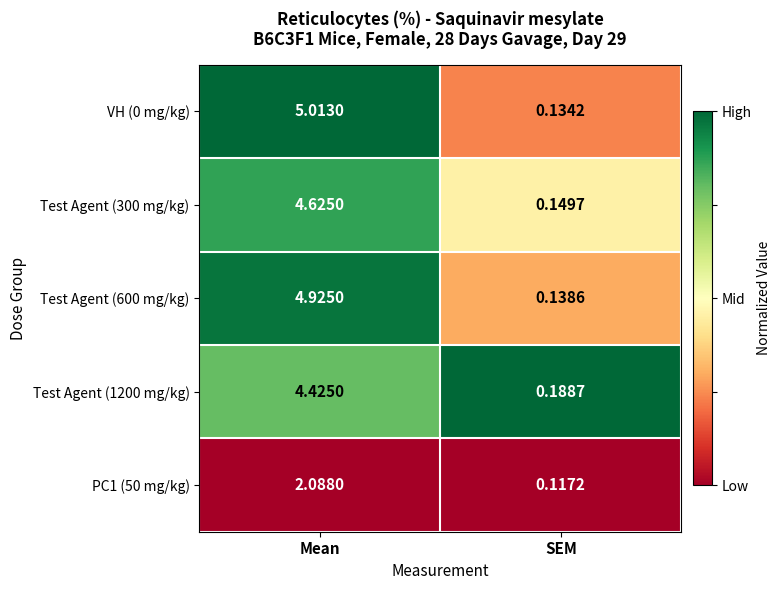

Rank the series at SEM from lowest to highest value.

PC1 (50 mg/kg), VH (0 mg/kg), Test Agent (600 mg/kg), Test Agent (300 mg/kg), Test Agent (1200 mg/kg)